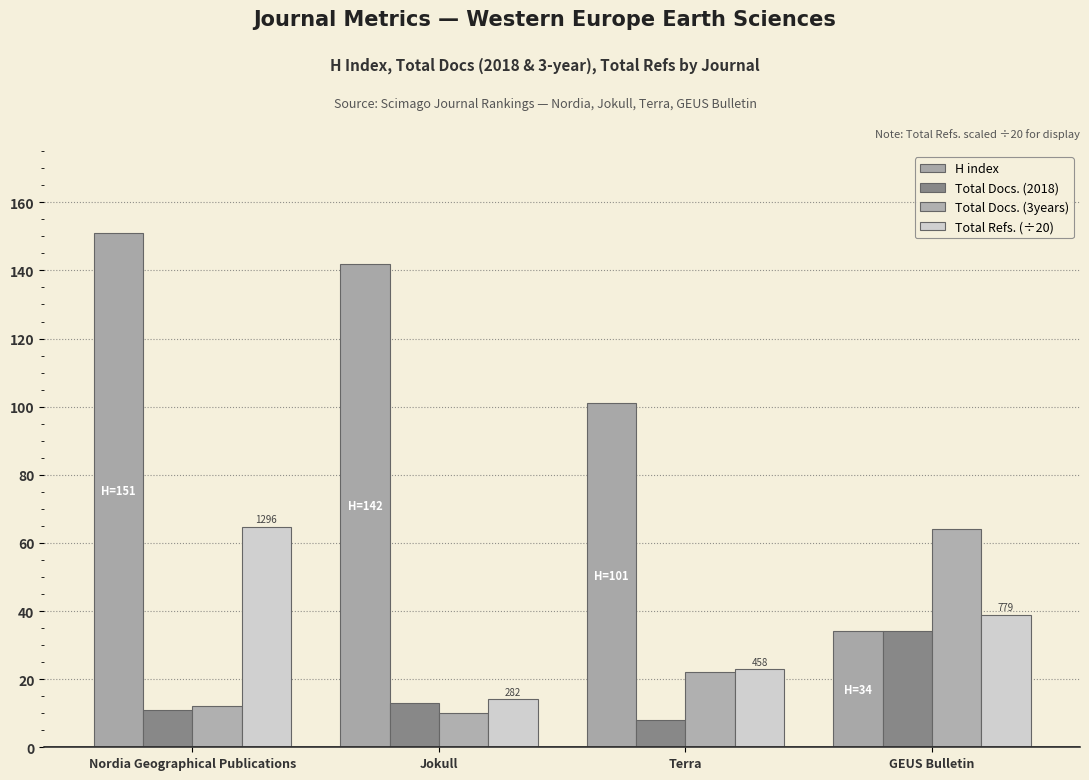

How many bars are there in each group?

4